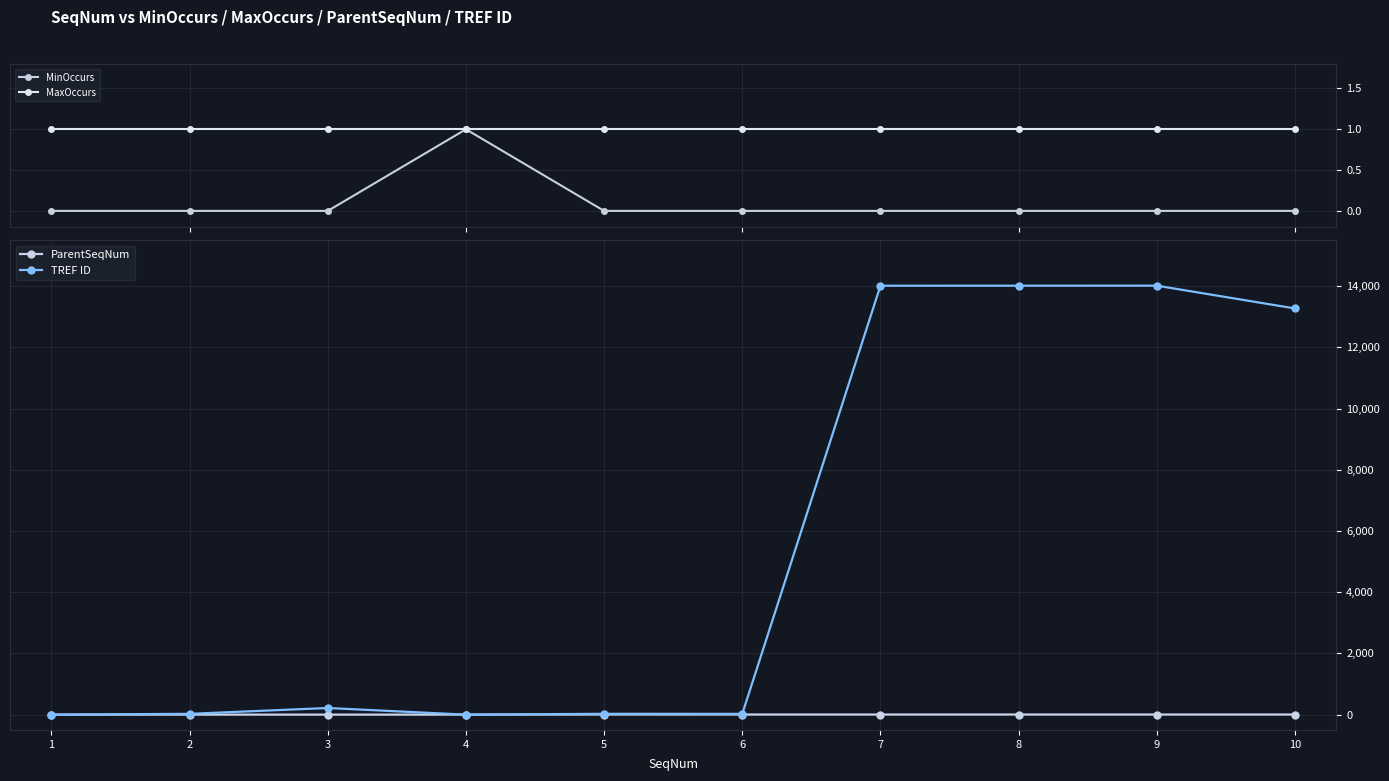

At which category is the sum across all series the highest?

9